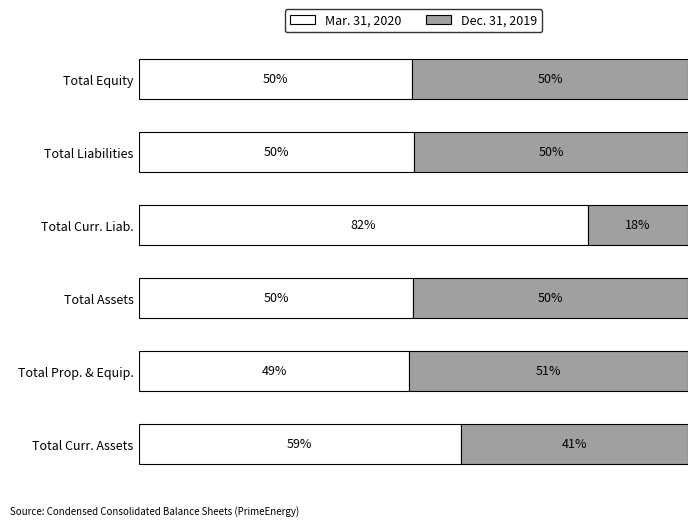

Which category has the highest value in the Mar. 31, 2020 series?

Total Curr. Liab.